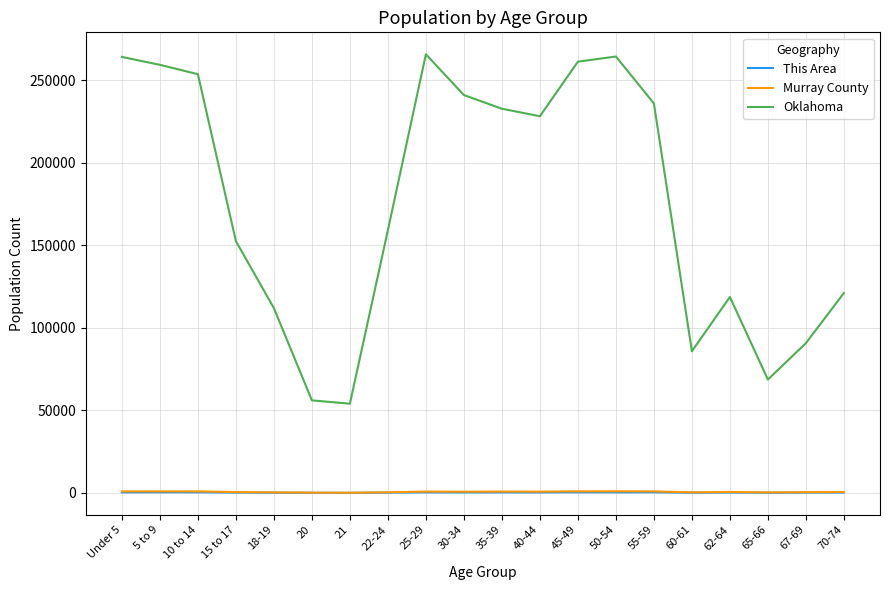

The value of Oklahoma at 18-19 is 175960. True or false?

False